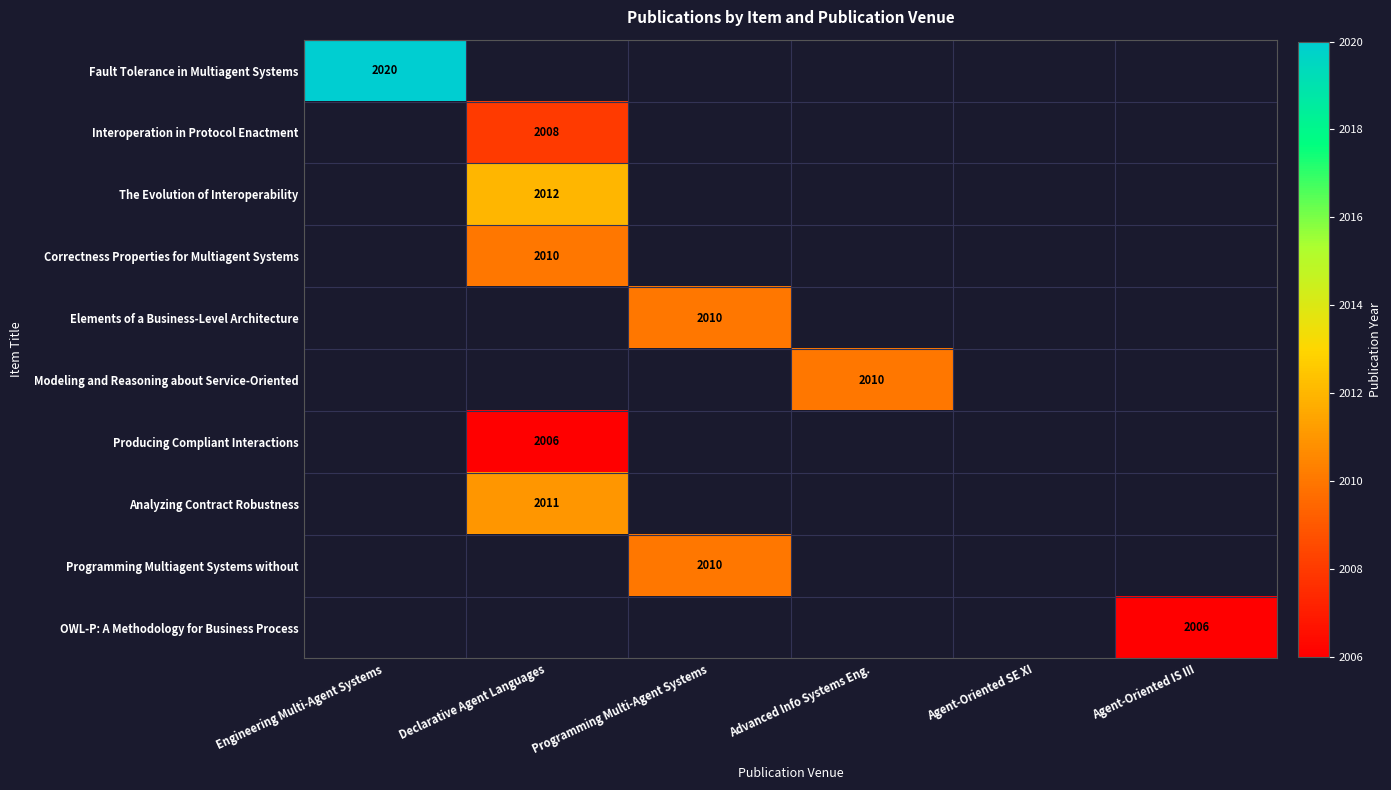

What is the smallest value displayed?

2006.0